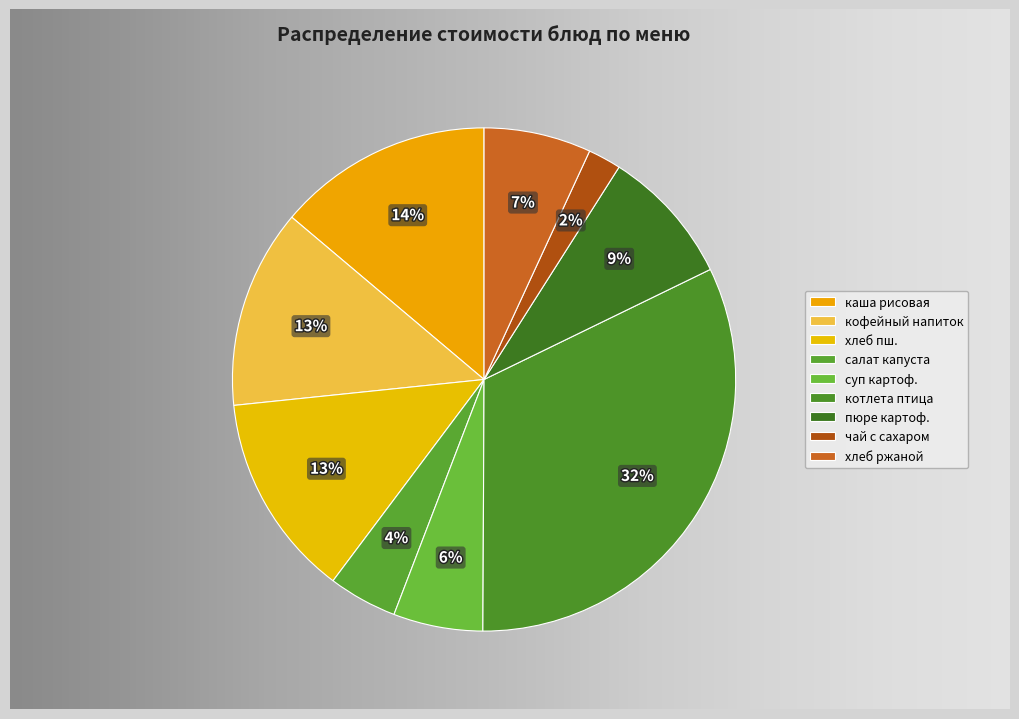

How many segments does this pie chart have?

9